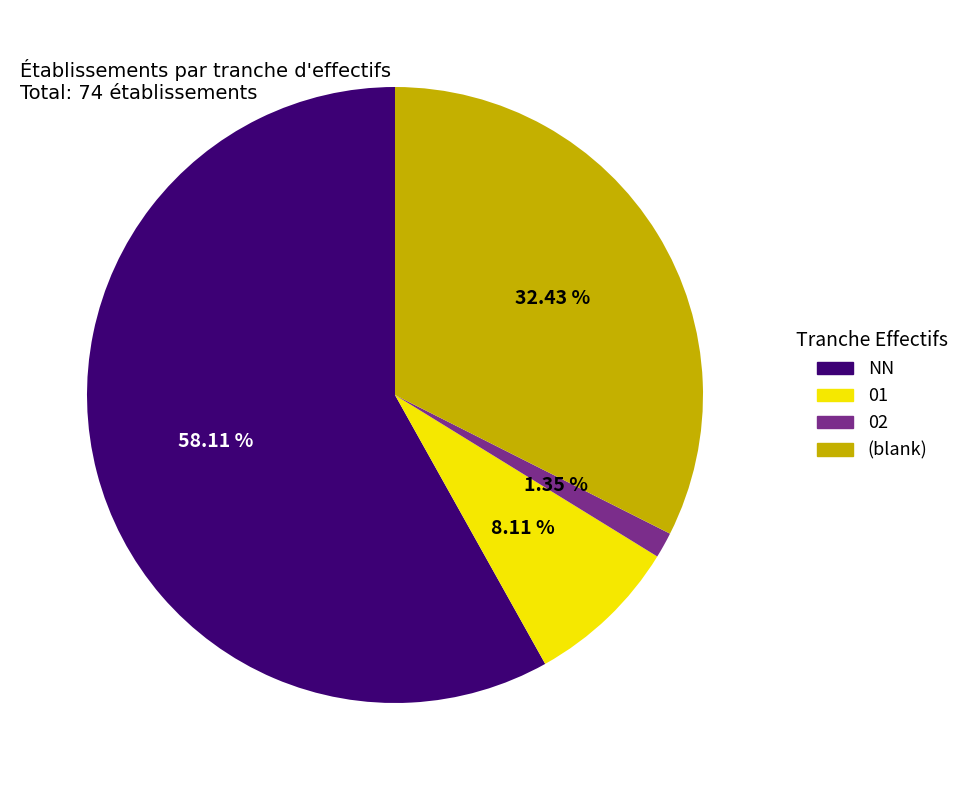

Rank the categories by value from lowest to highest.

02, 01, (blank), NN